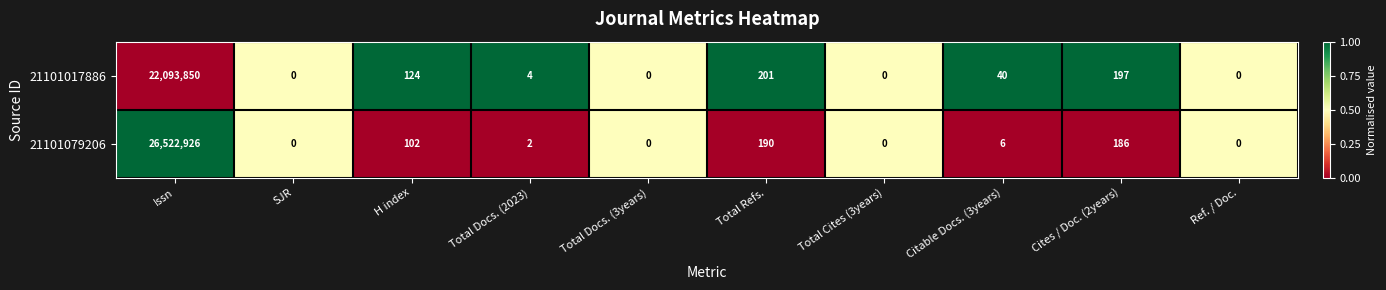

Which category has the highest value across all series?

Issn